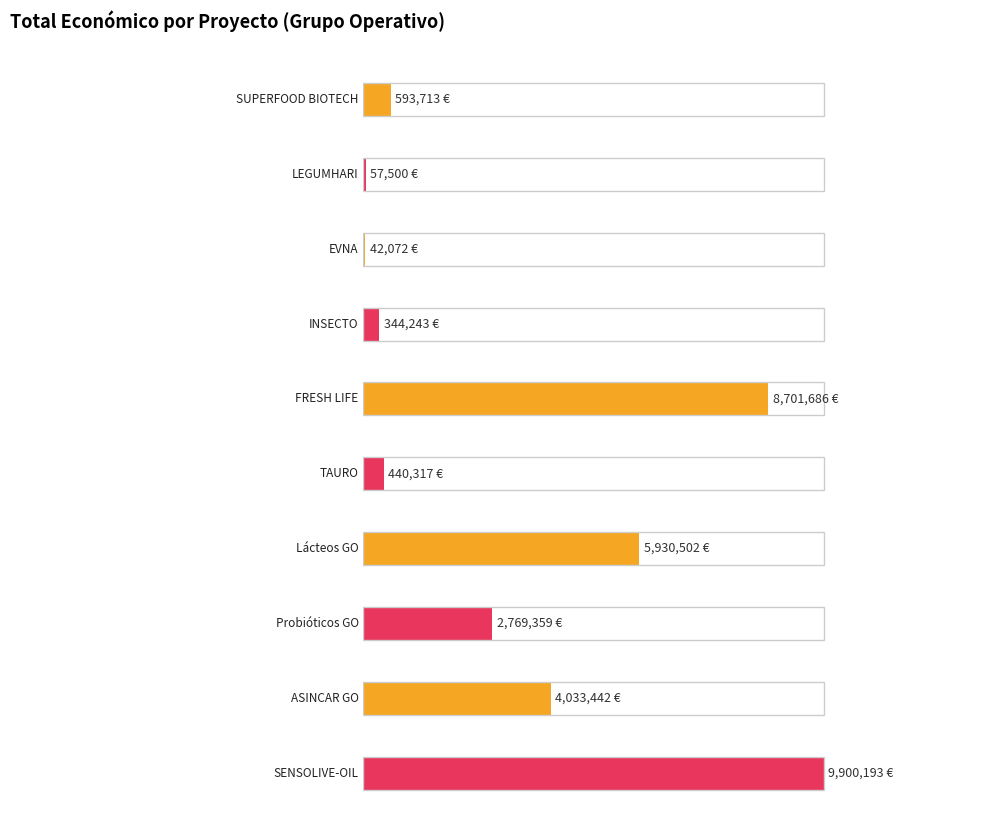

What is the greatest value displayed?

9900193